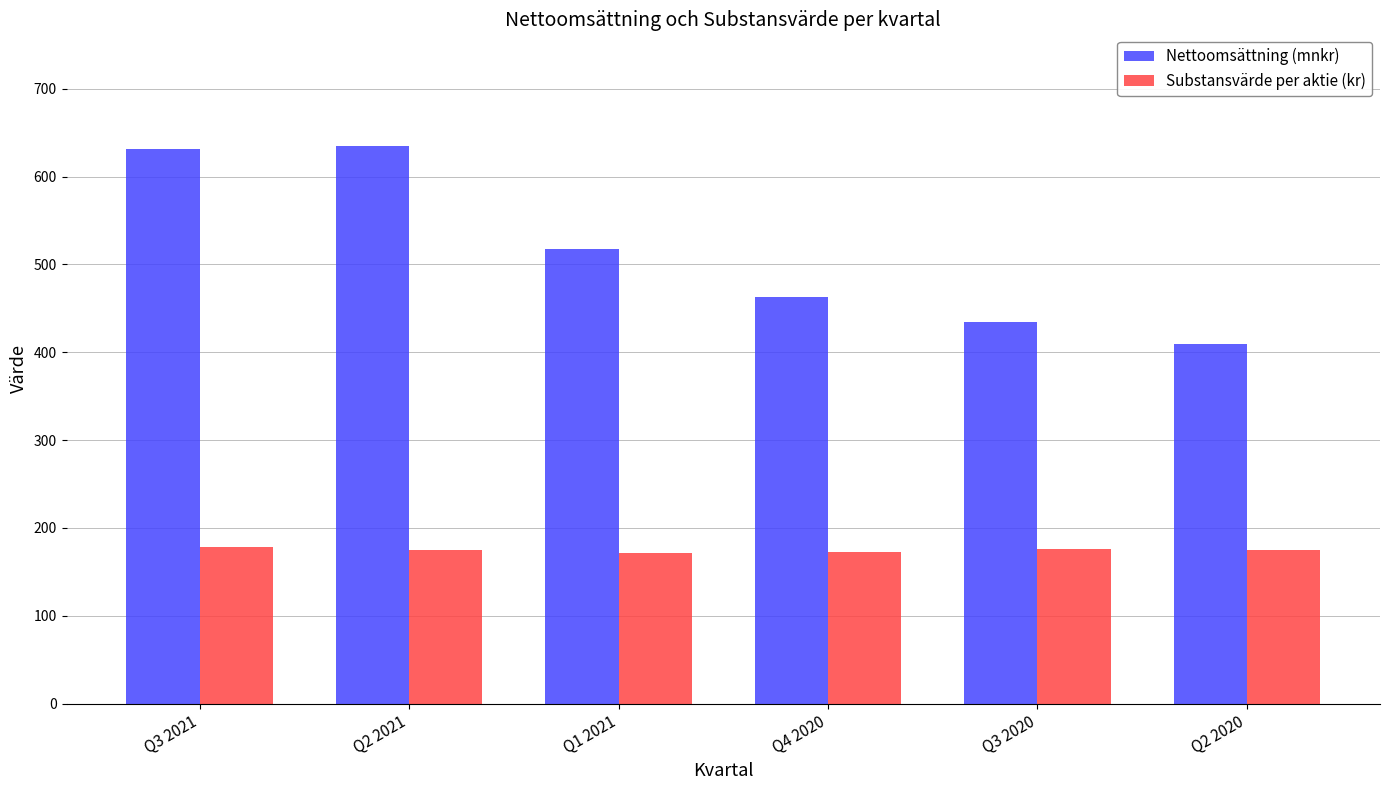

What position from the right is Q4 2020?

3